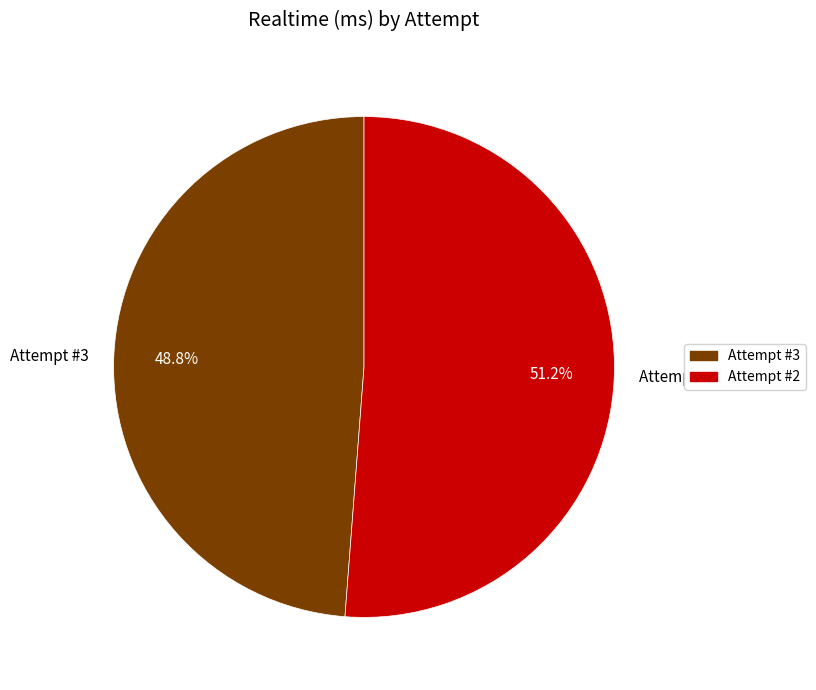

Which has a higher value, Attempt #3 or Attempt #2?

Attempt #2